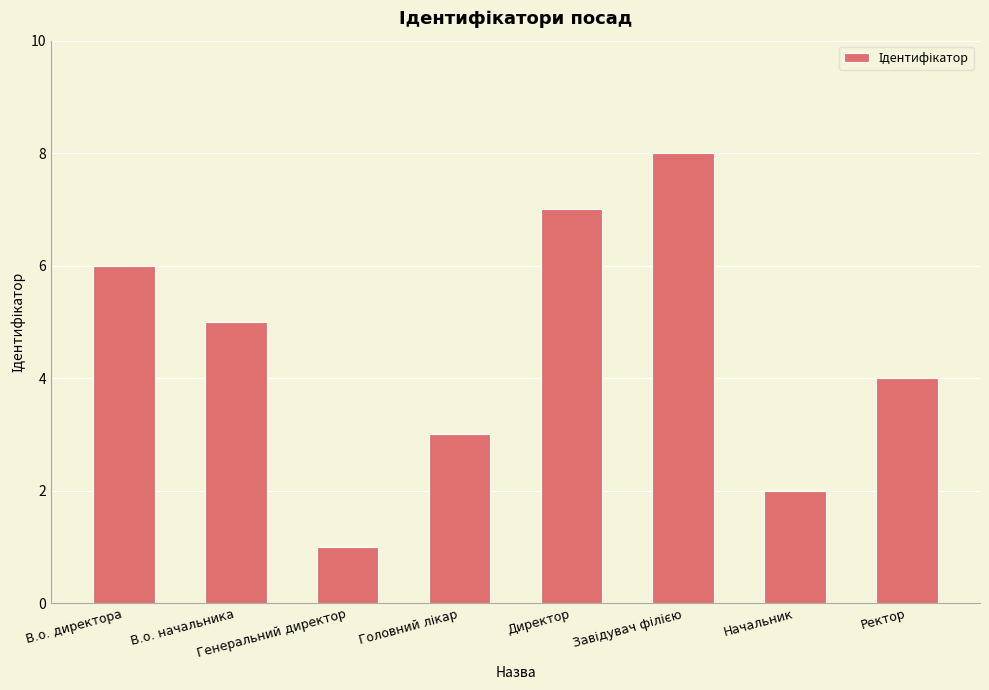

What is the value of the 5th bar from the left?

7